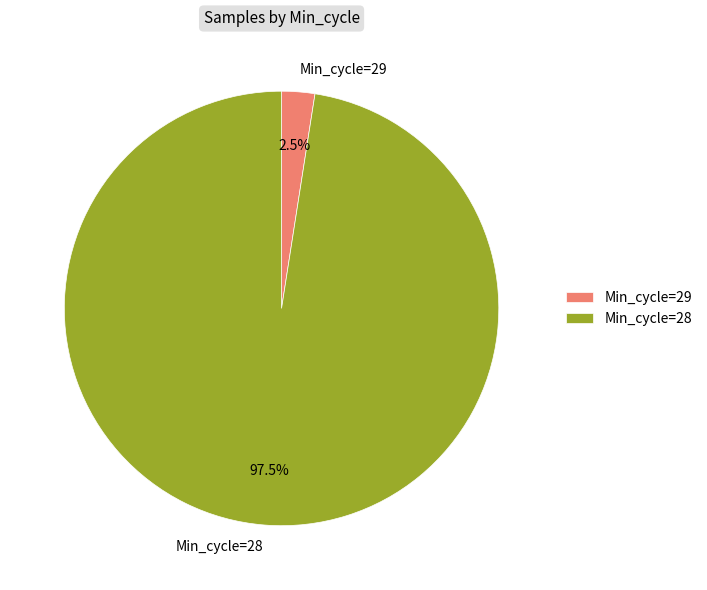

Count the number of slices in the pie.

2